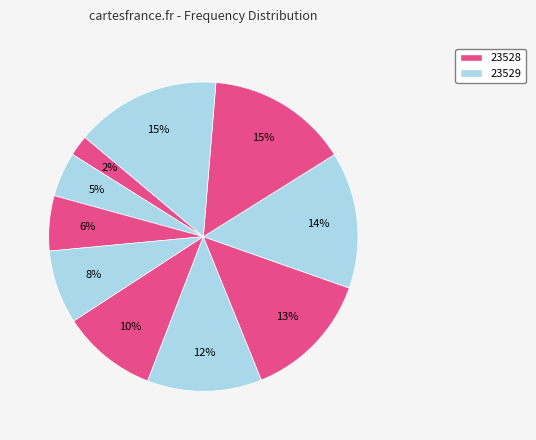

Count the number of slices in the pie.

10